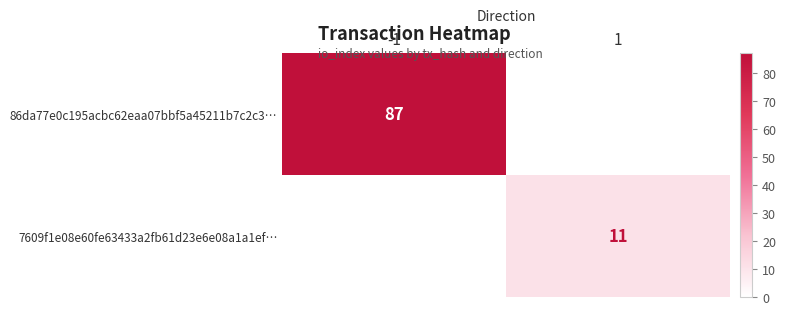

The 86da77e0c195acbc62eaa07bbf5a45211b7c2c3… series shows 39.7 at -1. True or false?

False